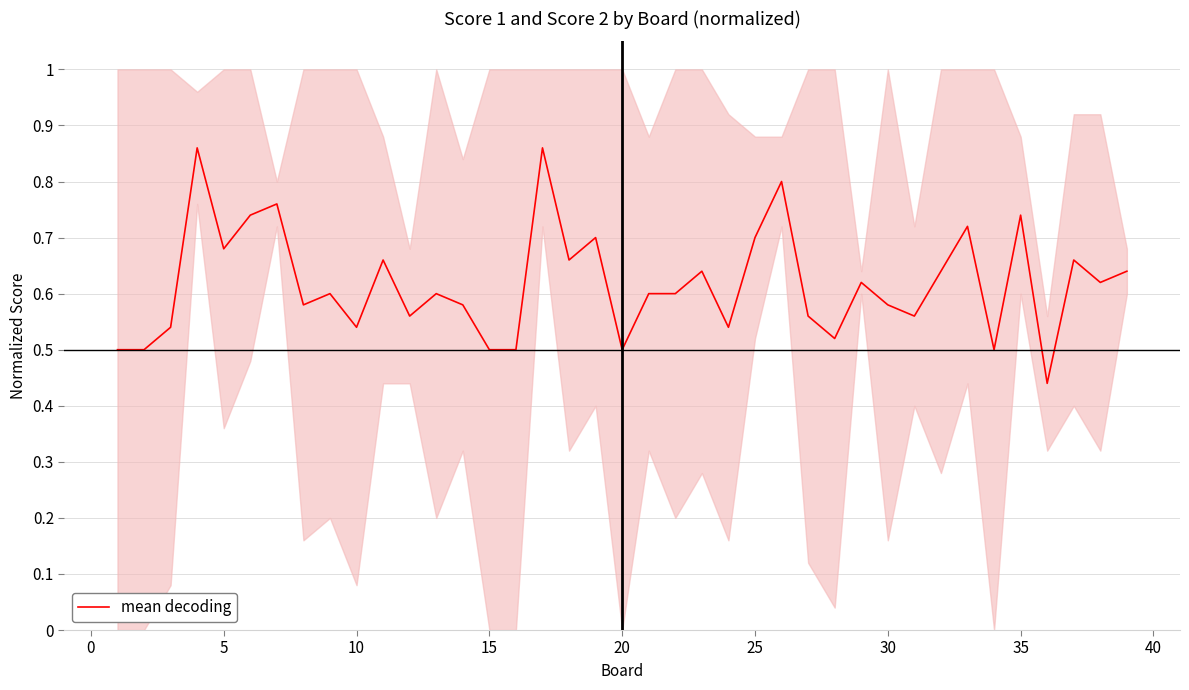

Does the chart have visible grid lines?

No